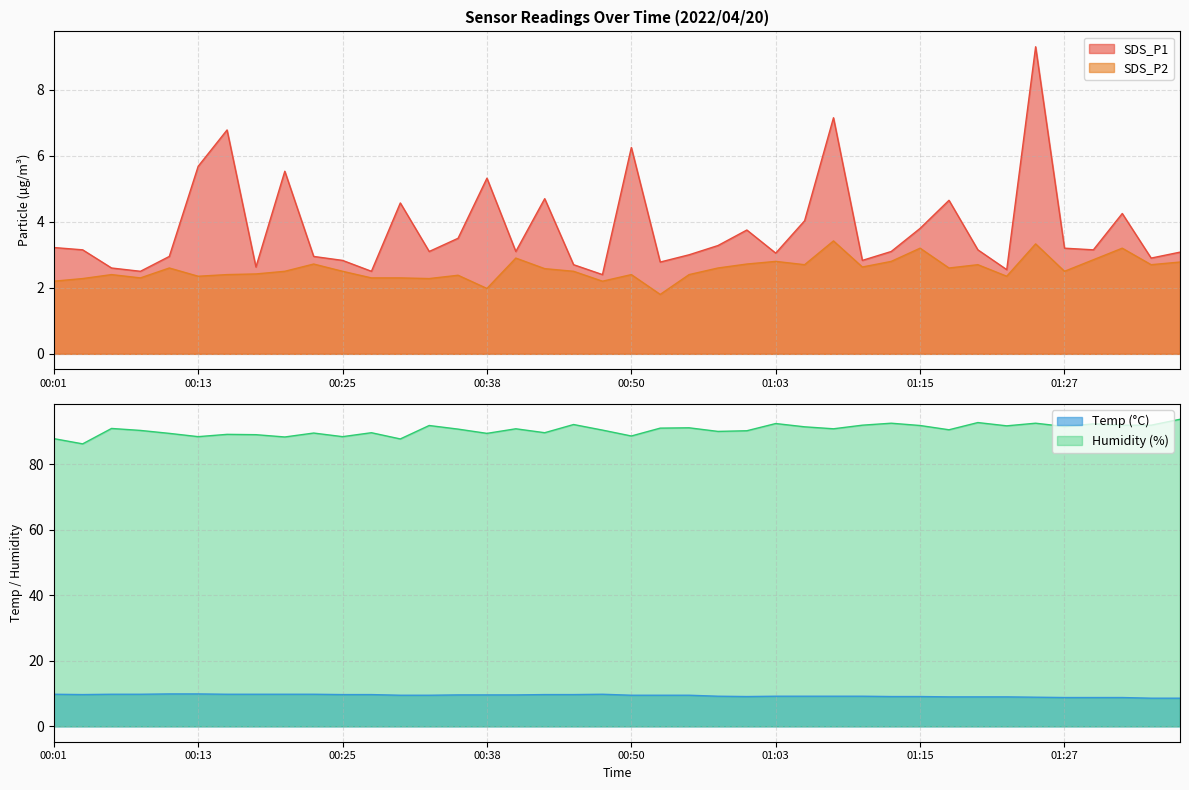

The value of Temp at 00:33 is 2.6. True or false?

False